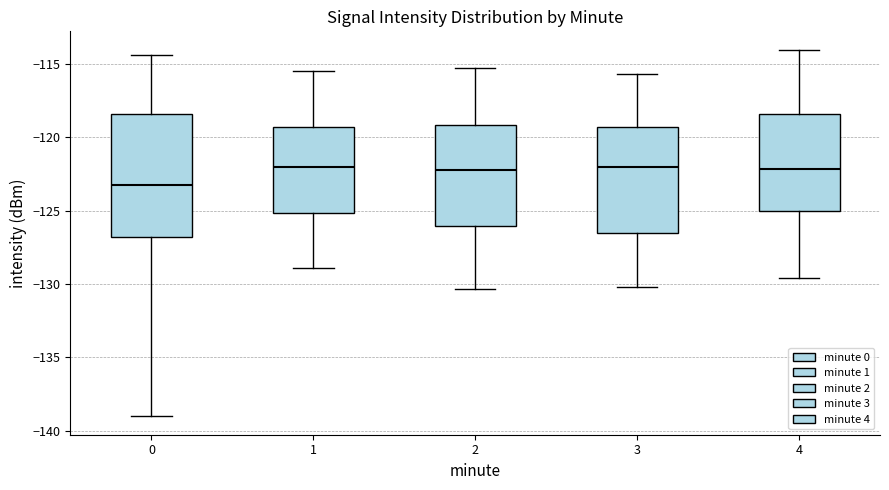

Reading left to right, read every box against the y-axis: the position of its median line, the range the box covers, and the ends of its whiskers. The values are not printed on the chart, so give them approximately, as read against the axis.

0: median -123.5, box -127.0 to -118.5, whiskers -139.0 to -114.5
1: median -122.0, box -125.0 to -119.5, whiskers -129.0 to -115.5
2: median -122.0, box -126.0 to -119.0, whiskers -130.5 to -115.0
3: median -122.0, box -126.5 to -119.5, whiskers -130.0 to -115.5
4: median -122.0, box -125.0 to -118.5, whiskers -129.5 to -114.0